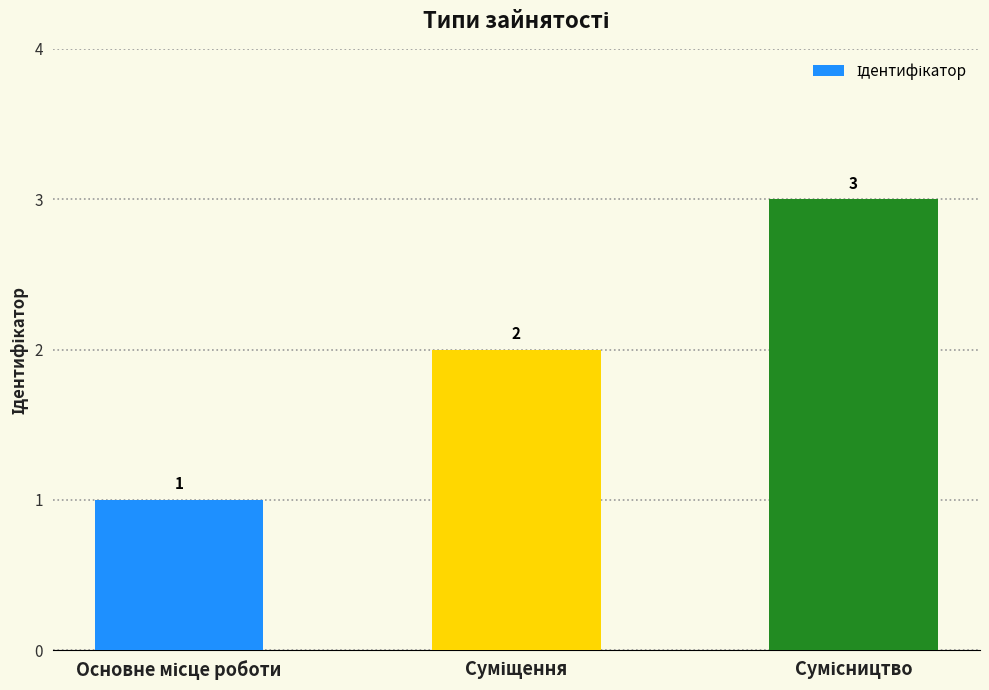

What is the value of the 3rd bar from the left?

3